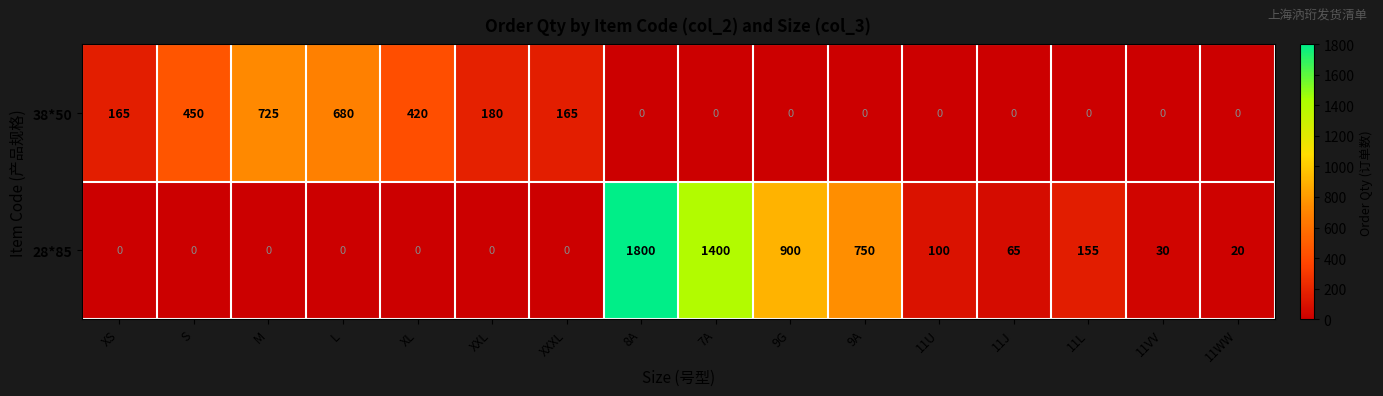

What is the difference between the maximum and minimum values in the 38*50 series?

725